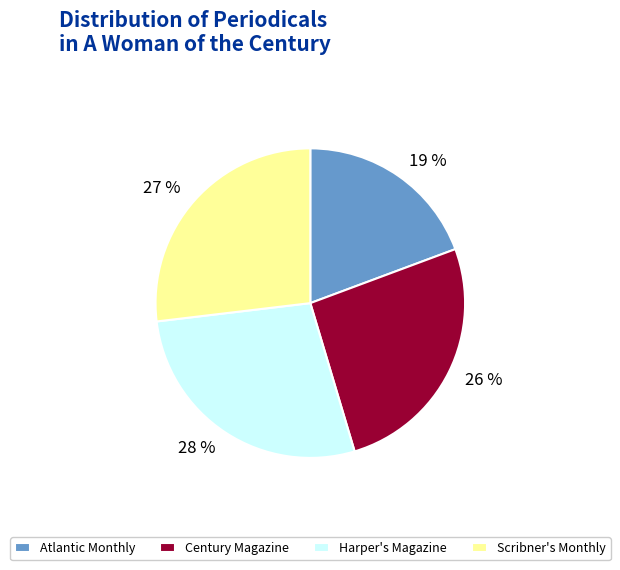

Is it true that Harper's Magazine is 34% of the pie?

False